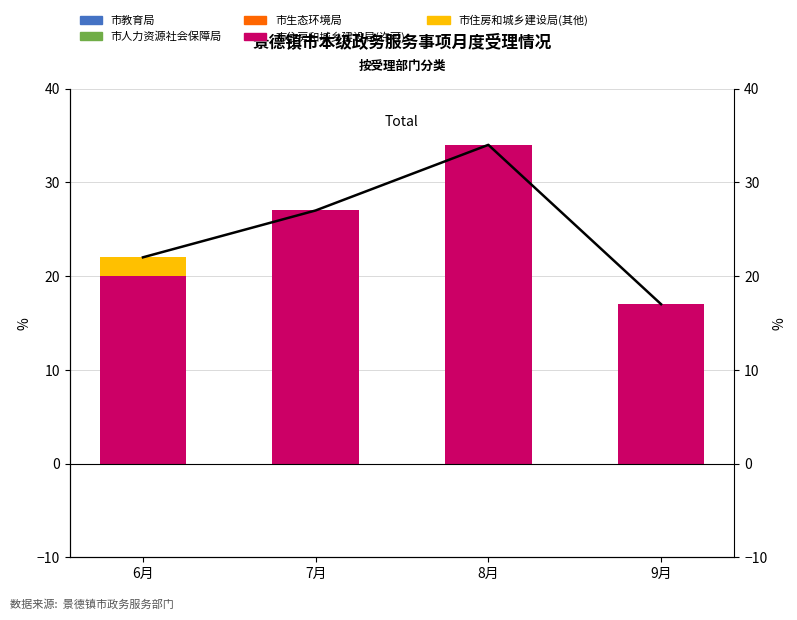

Reading right to left, extract all data points from this chart.

市教育局: 0	0	0	0
市人力资源社会保障局: 0	0	0	0
市生态环境局: 0	0	0	0
市住房和城乡建设局(许可): 17	34	27	20
市住房和城乡建设局(其他): 0	0	0	2
Total: 17	34	27	22